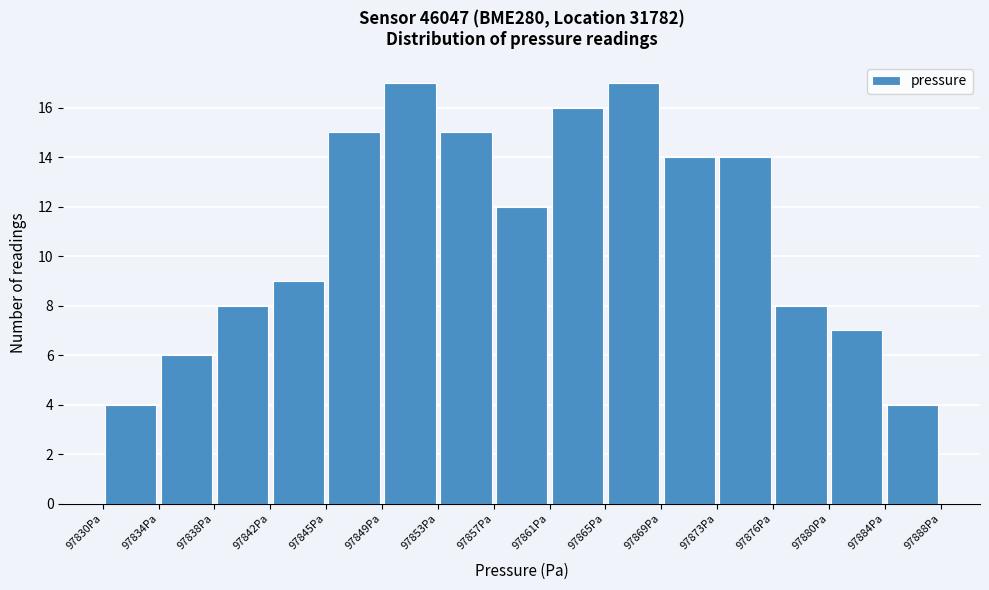

Reading left to right, list every bar in this chart as the range it spans on the x-axis followed by its height. Neither the bar edges nor the heights are printed on the chart, so give them approximately, as read against the axes.

97830.0 to 97834.0: 4
97834.0 to 97837.5: 6
97837.5 to 97841.5: 8
97841.5 to 97845.5: 9
97845.5 to 97849.5: 15
97849.5 to 97853.0: 17
97853.0 to 97857.0: 15
97857.0 to 97861.0: 12
97861.0 to 97865.0: 16
97865.0 to 97868.5: 17
97868.5 to 97872.5: 14
97872.5 to 97876.5: 14
97876.5 to 97880.5: 8
97880.5 to 97884.0: 7
97884.0 to 97888.0: 4